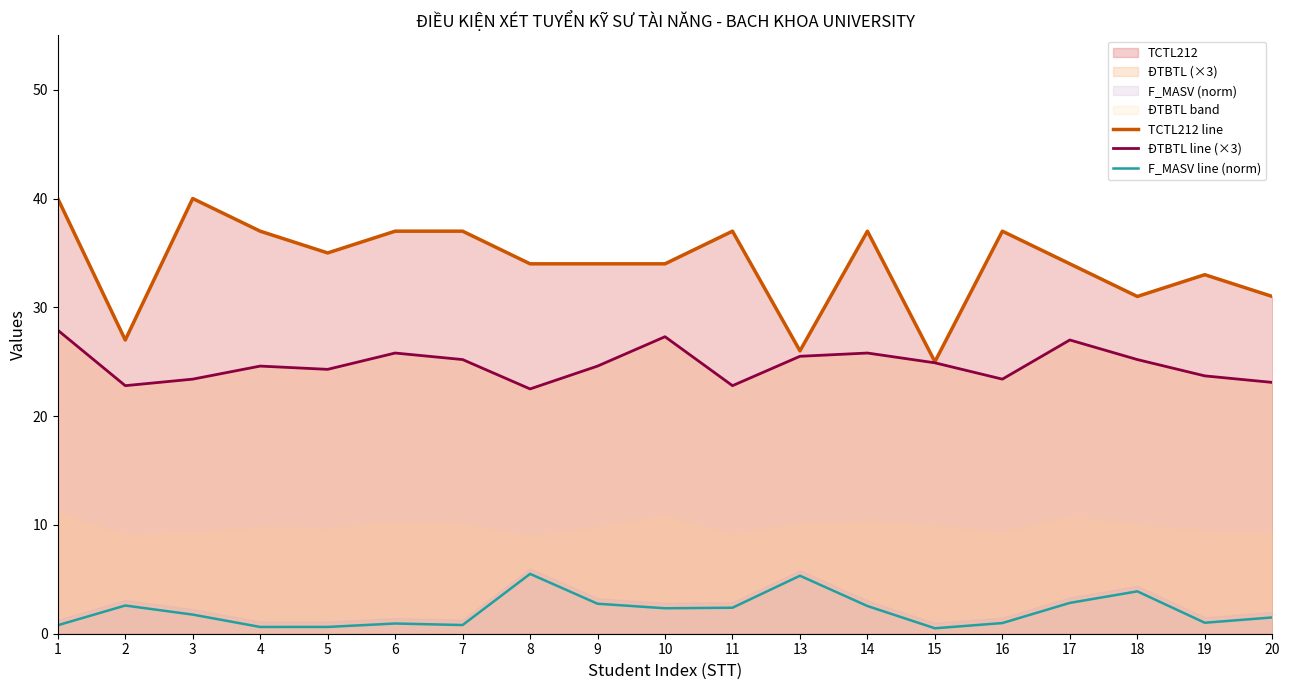

How many data points does each series have?

19